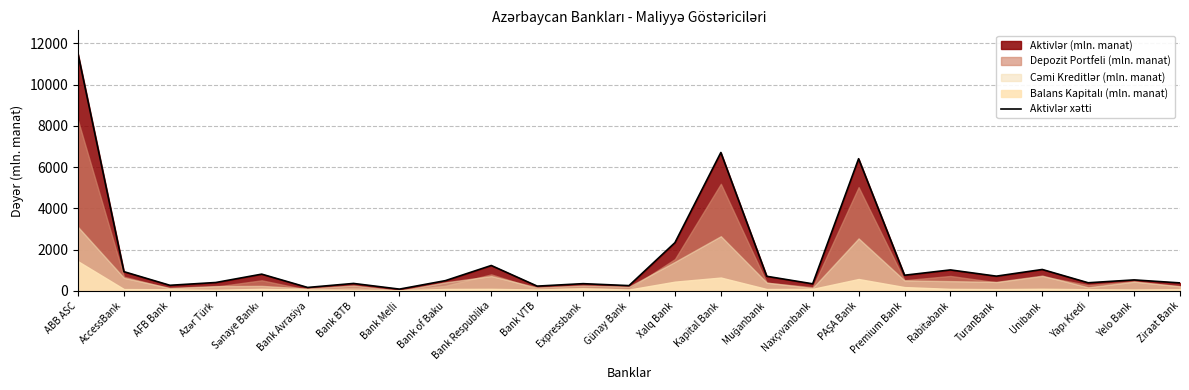

How many points are lower than both their immediate neighbors (excluding endpoints)?

9